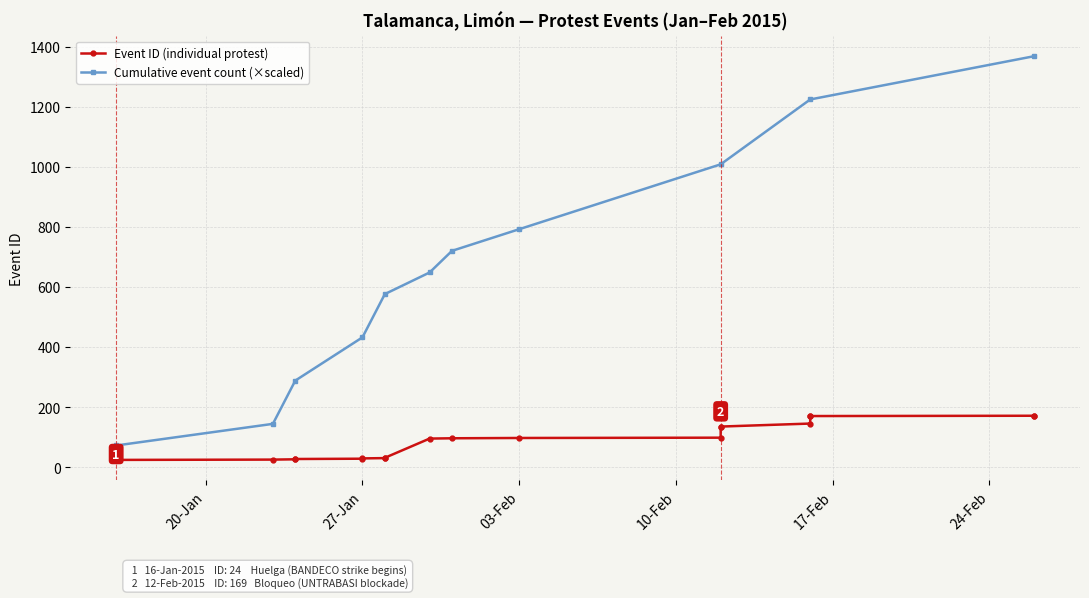

What is the average value?

90